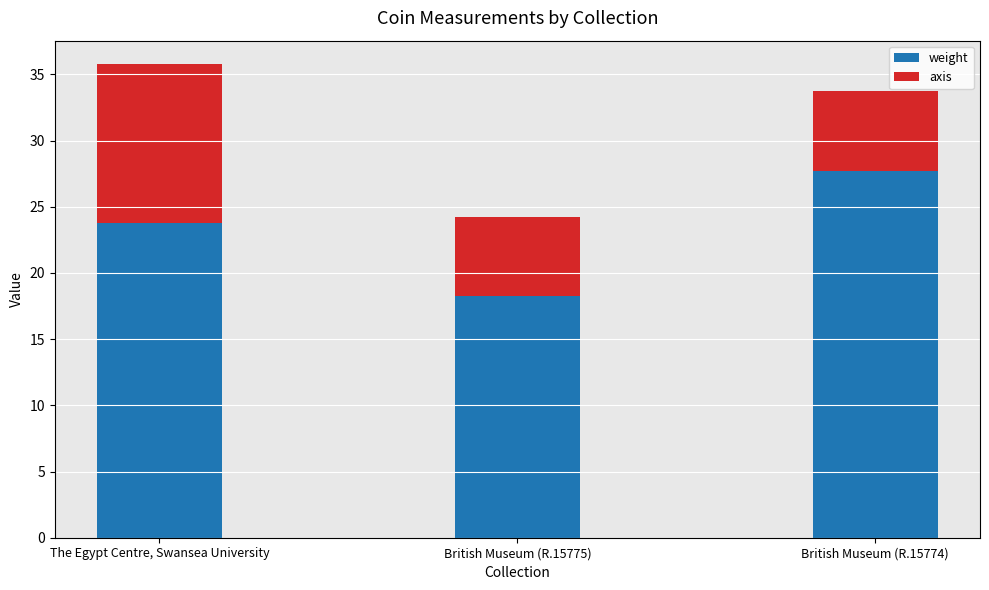

Where does the weight series first go above 23?

The Egypt Centre, Swansea University